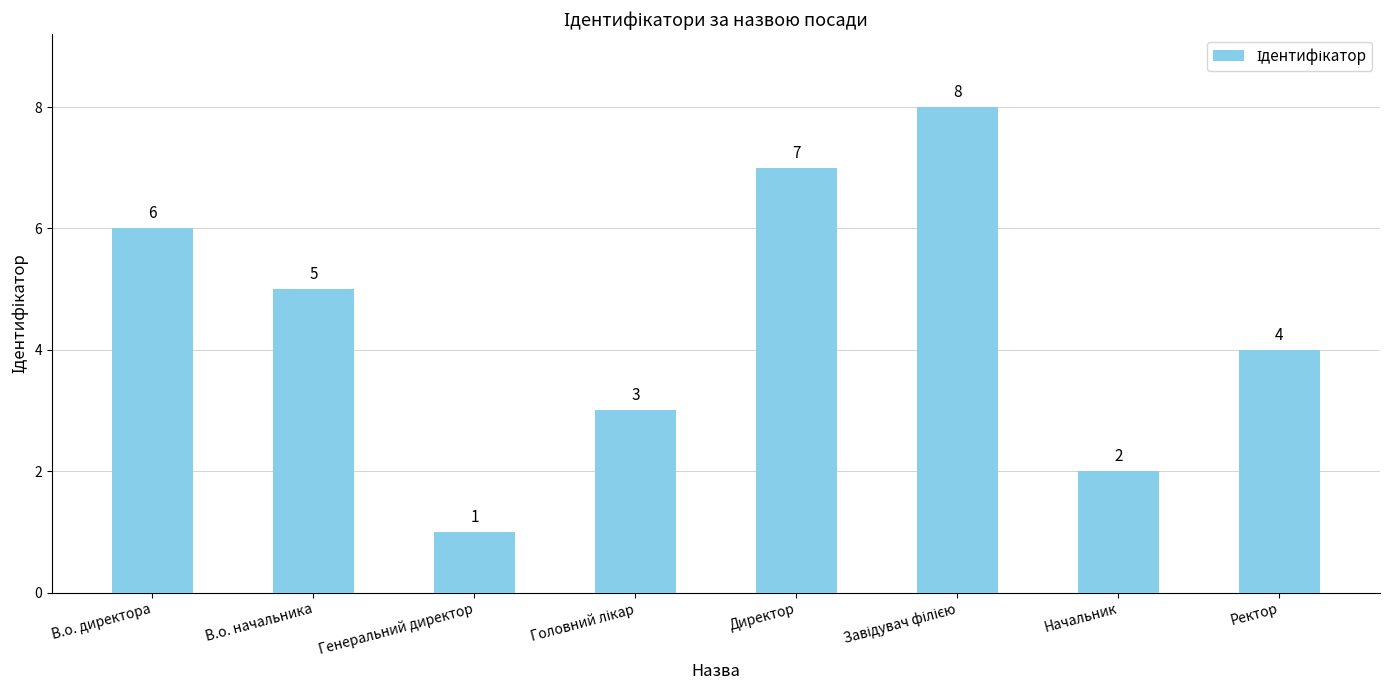

Where does the data first go above 5?

В.о. директора